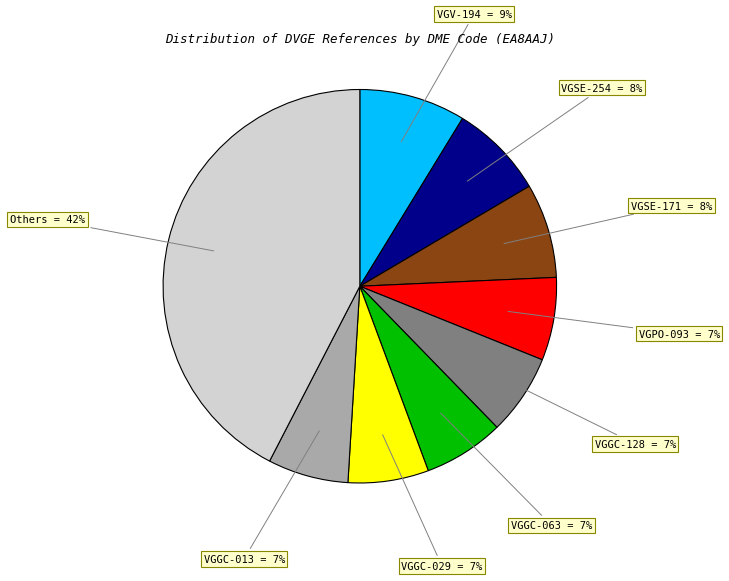

Is it true that VGV-194 = 9% is 9% of the pie?

True